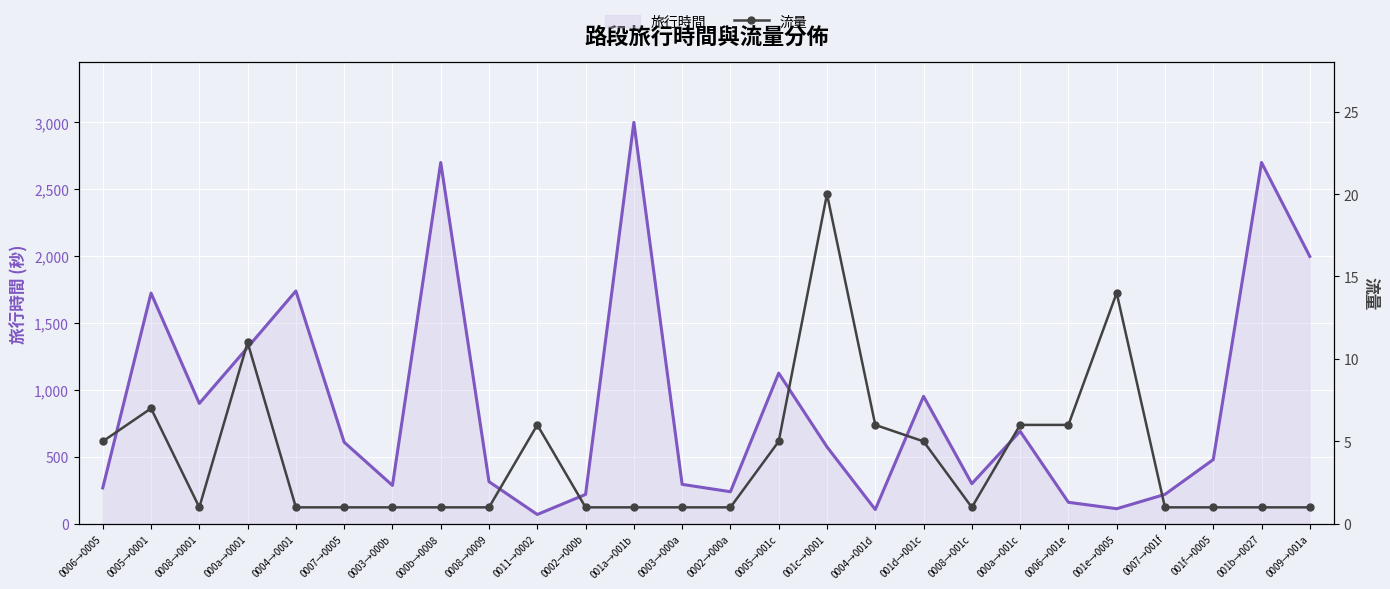

In 流量, how many points are higher than both neighbors (excluding endpoints)?

5